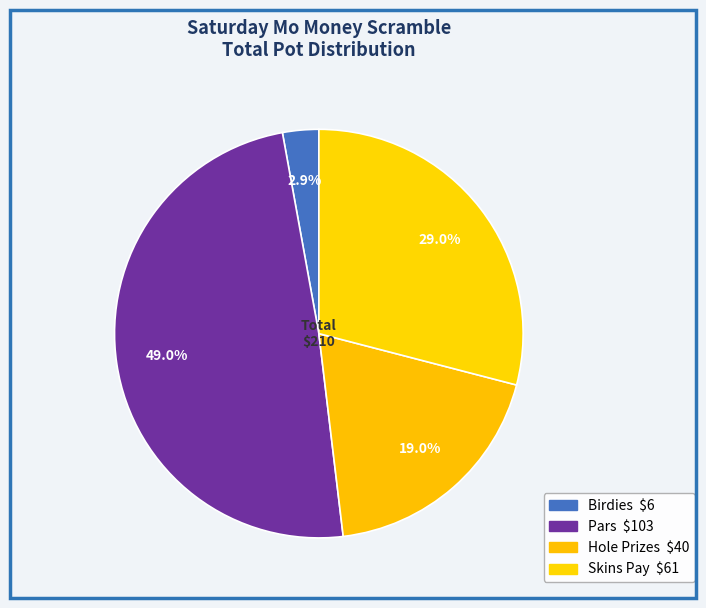

What is the ratio of the value at Pars to the value at Hole Prizes?

2.6